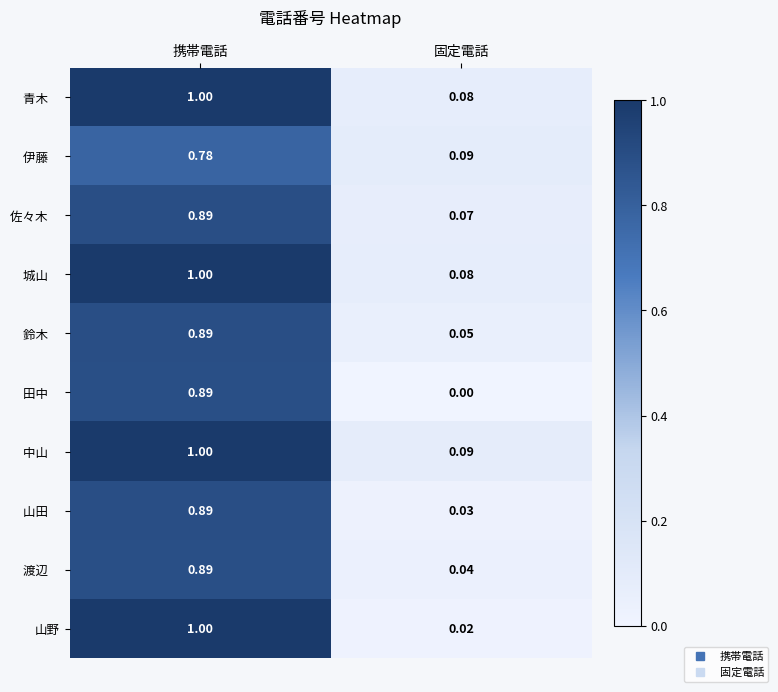

At which category is the sum across all series the highest?

携帯電話